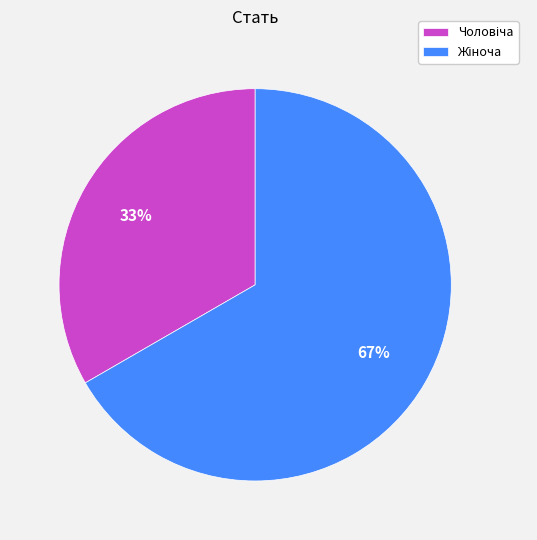

To the nearest percent, what is the average slice percentage?

50%